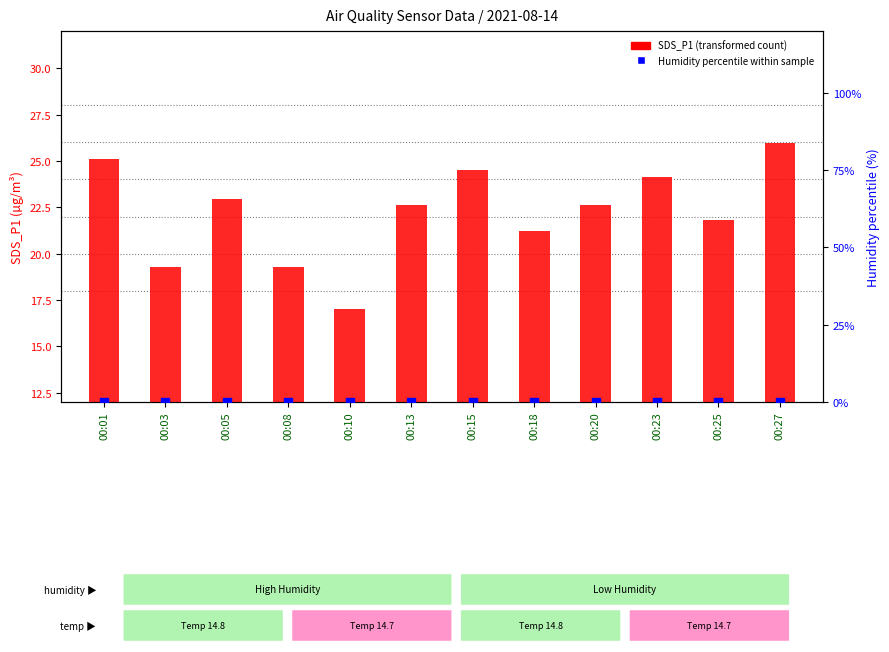

At which category is the sum across all series the highest?

00:27